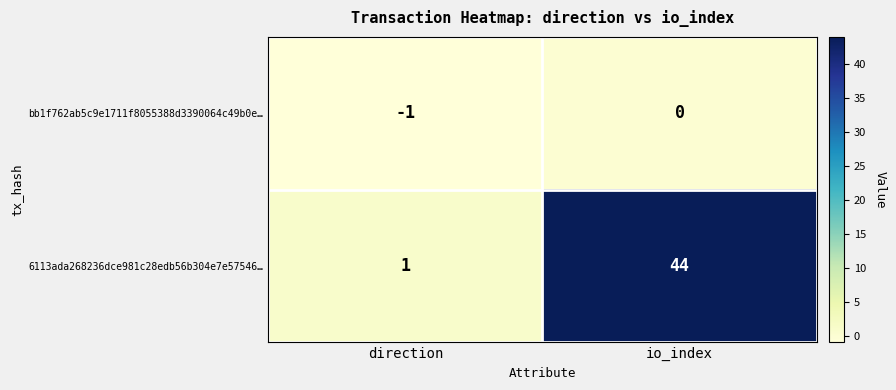

Is it true that 6113ada268236dce981c28edb56b304e7e57546… equals 1 at direction?

True